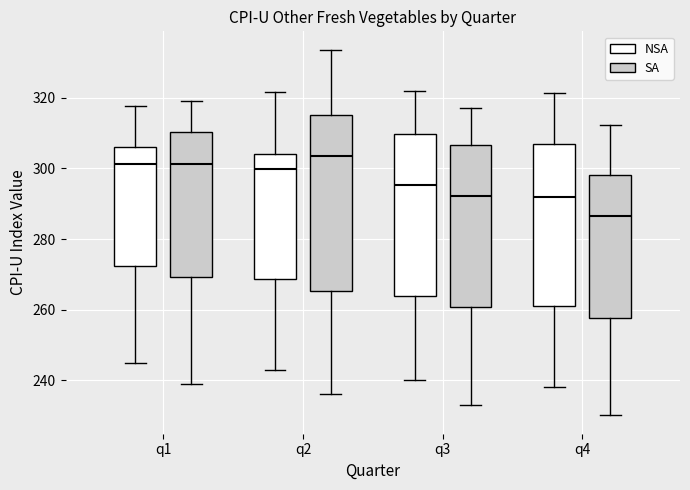

Reading left to right, transcribe this box plot: for each box, give where its median line is, the range the box spans, and where its two whiskers end, as read against the y-axis. The values are not printed on the chart, so give them approximately, as read against the axis.

q1 (NSA): median 302, box 272 to 306, whiskers 246 to 318
q1 (SA): median 302, box 270 to 310, whiskers 240 to 318
q2 (NSA): median 300, box 268 to 304, whiskers 244 to 322
q2 (SA): median 304, box 266 to 316, whiskers 236 to 334
q3 (NSA): median 296, box 264 to 310, whiskers 240 to 322
q3 (SA): median 292, box 260 to 306, whiskers 234 to 318
q4 (NSA): median 292, box 262 to 306, whiskers 238 to 322
q4 (SA): median 286, box 258 to 298, whiskers 230 to 312